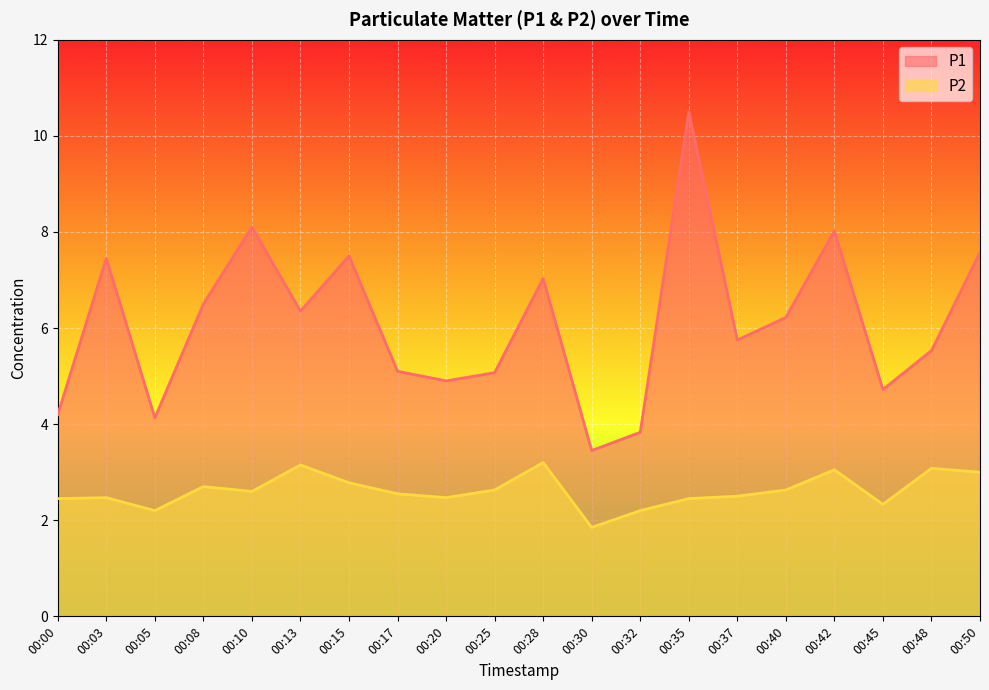

At which label does P1 reach its peak?

00:35